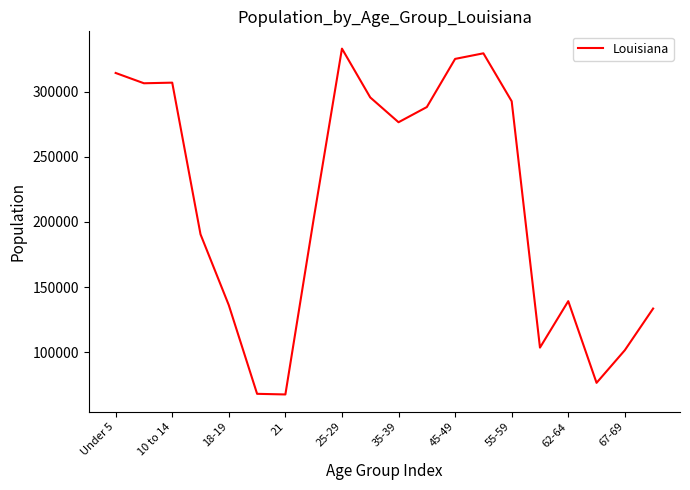

What is the minimum value shown in the chart?

67763